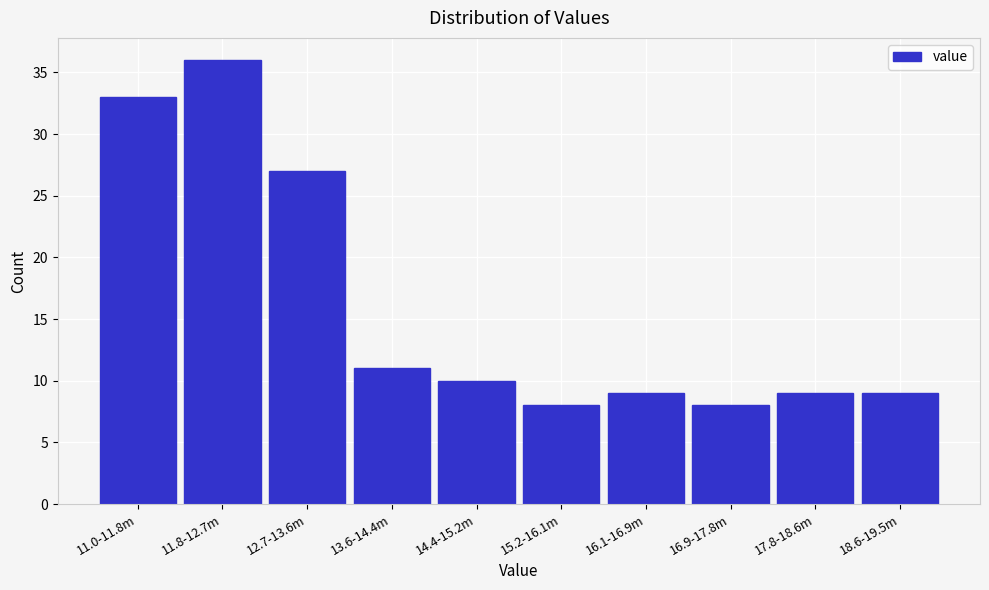

Reading left to right, list all the values displayed in this chart.

33	36	27	11	10	8	9	8	9	9